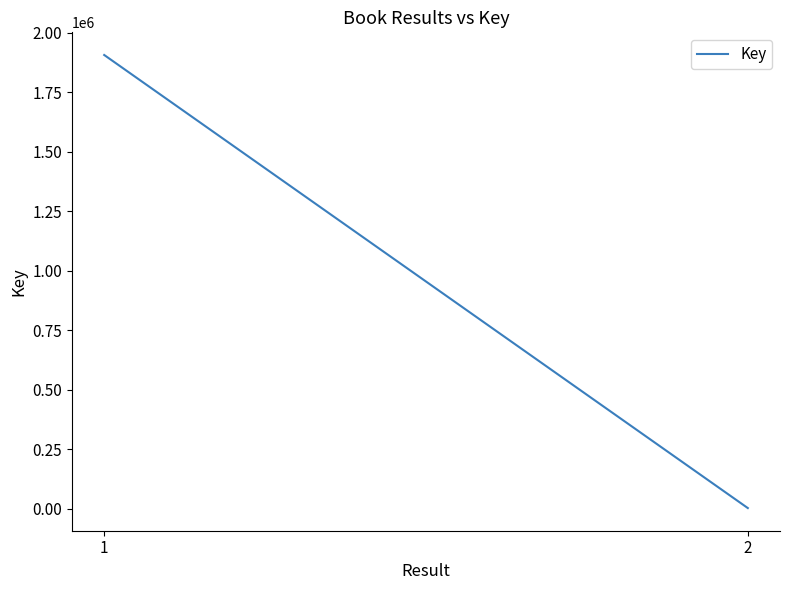

Count the number of data series in this chart.

1